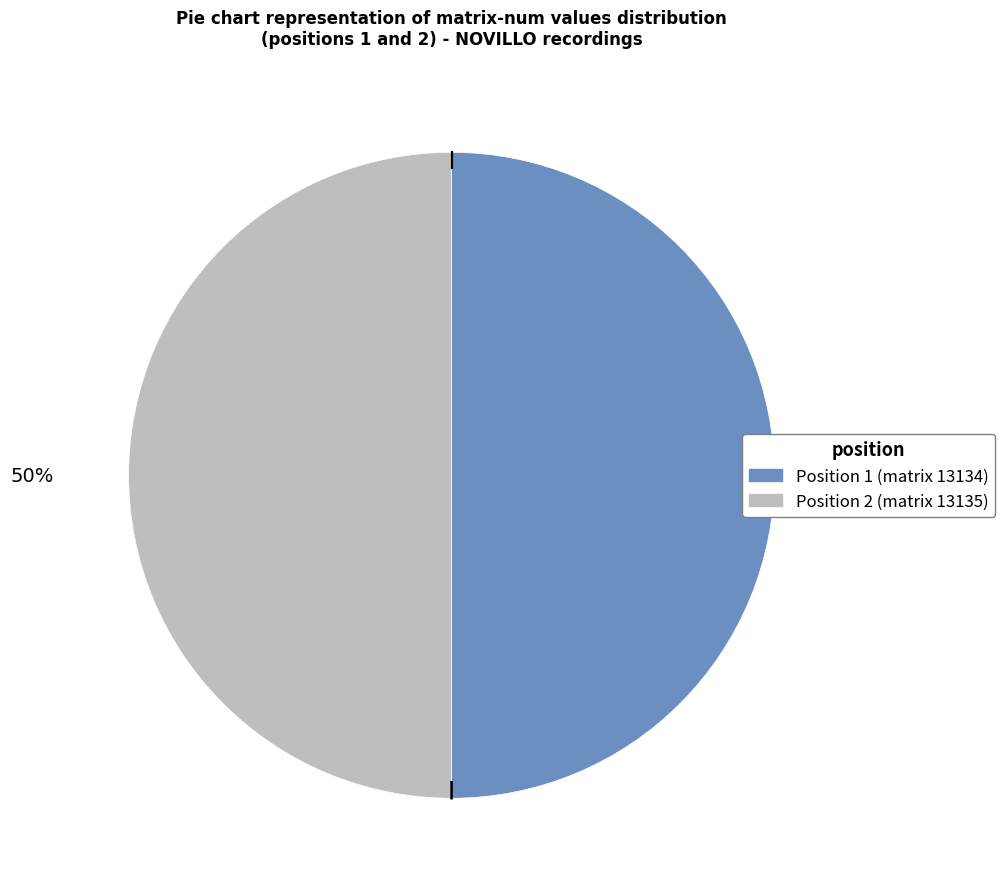

To the nearest percent, what is the average slice percentage?

50%